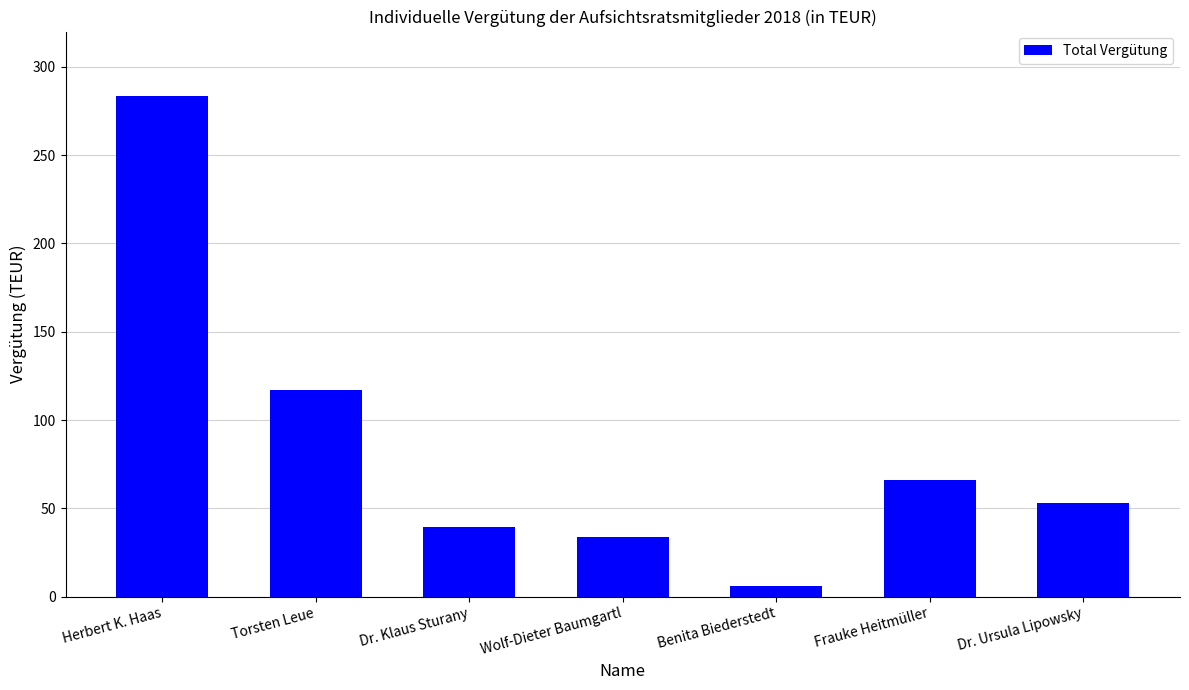

The value at Benita Biederstedt is 5.9. True or false?

True